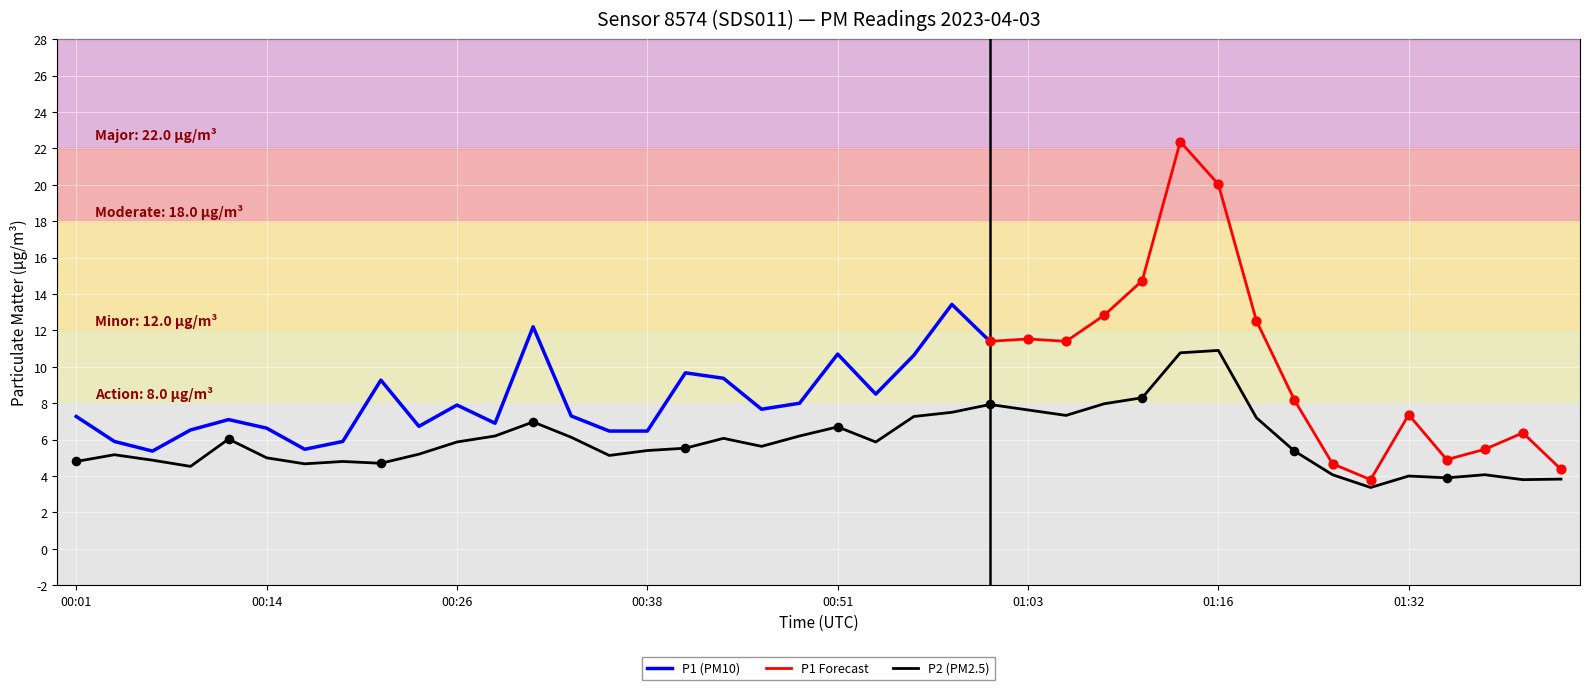

Which has a higher value, 01:42 or 00:04?

00:04